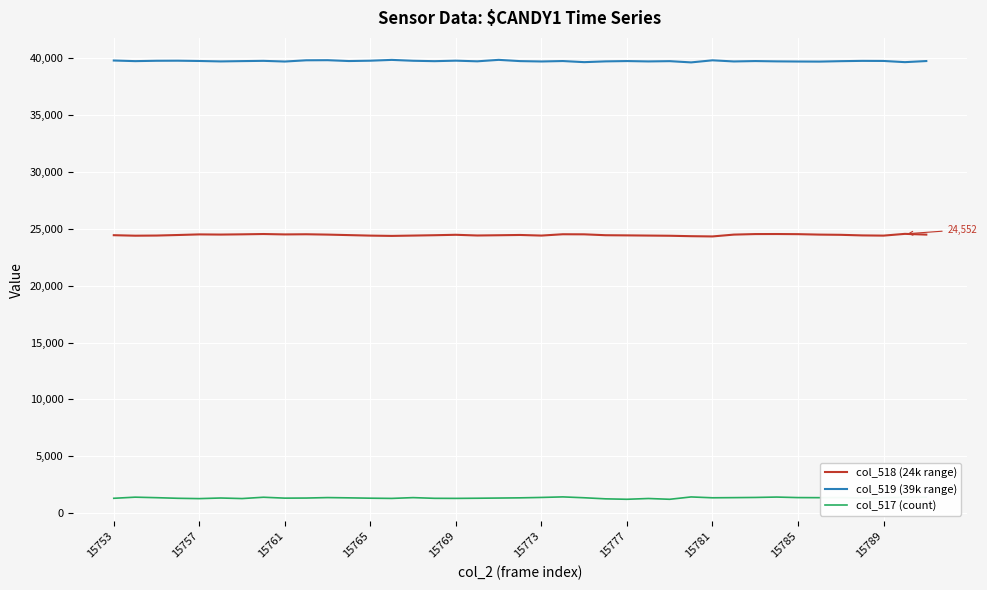

Which series has the largest total across all categories?

col_519 (39k range)